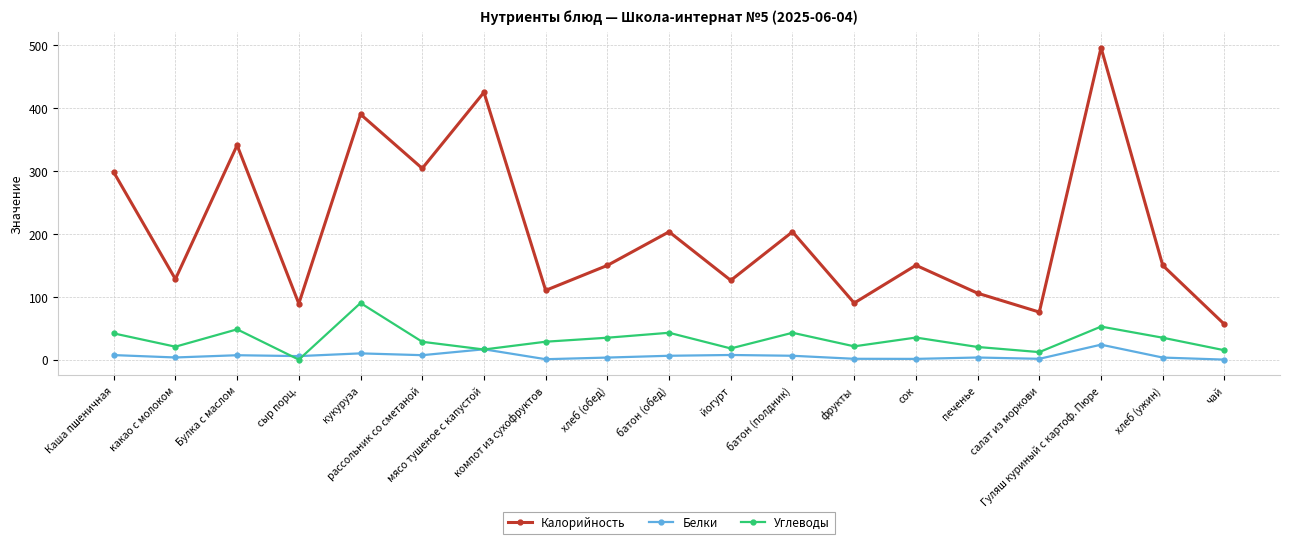

Between which two adjacent categories do Углеводы and Белки first intersect?

Булка с маслом and сыр порц.